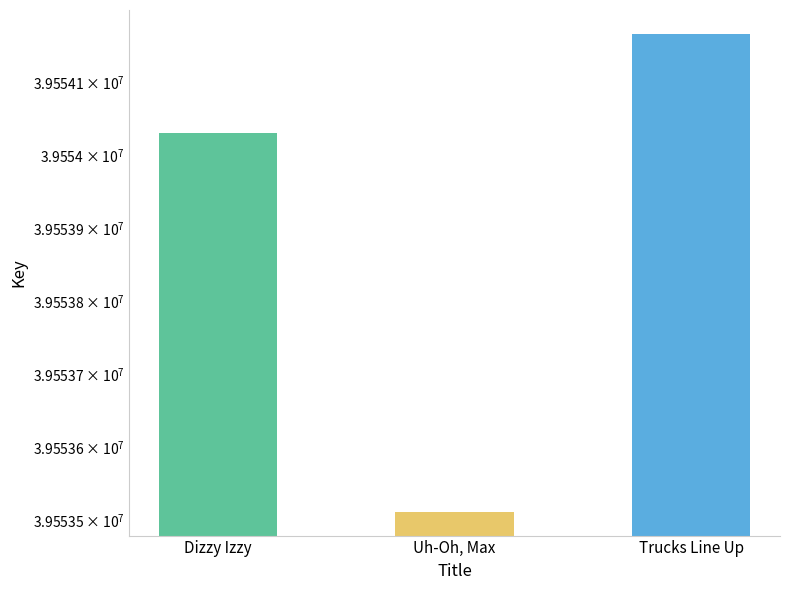

What is the ratio of the value at Trucks Line Up to the value at Uh-Oh, Max?

1.0